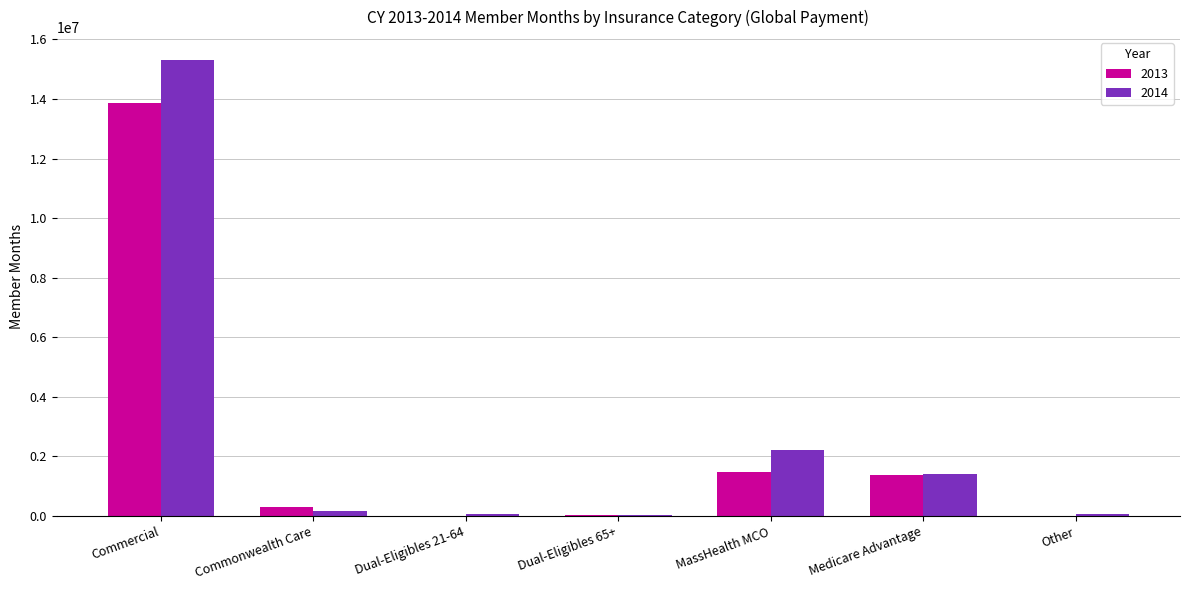

What is the sum of all 2014 values?

19316153